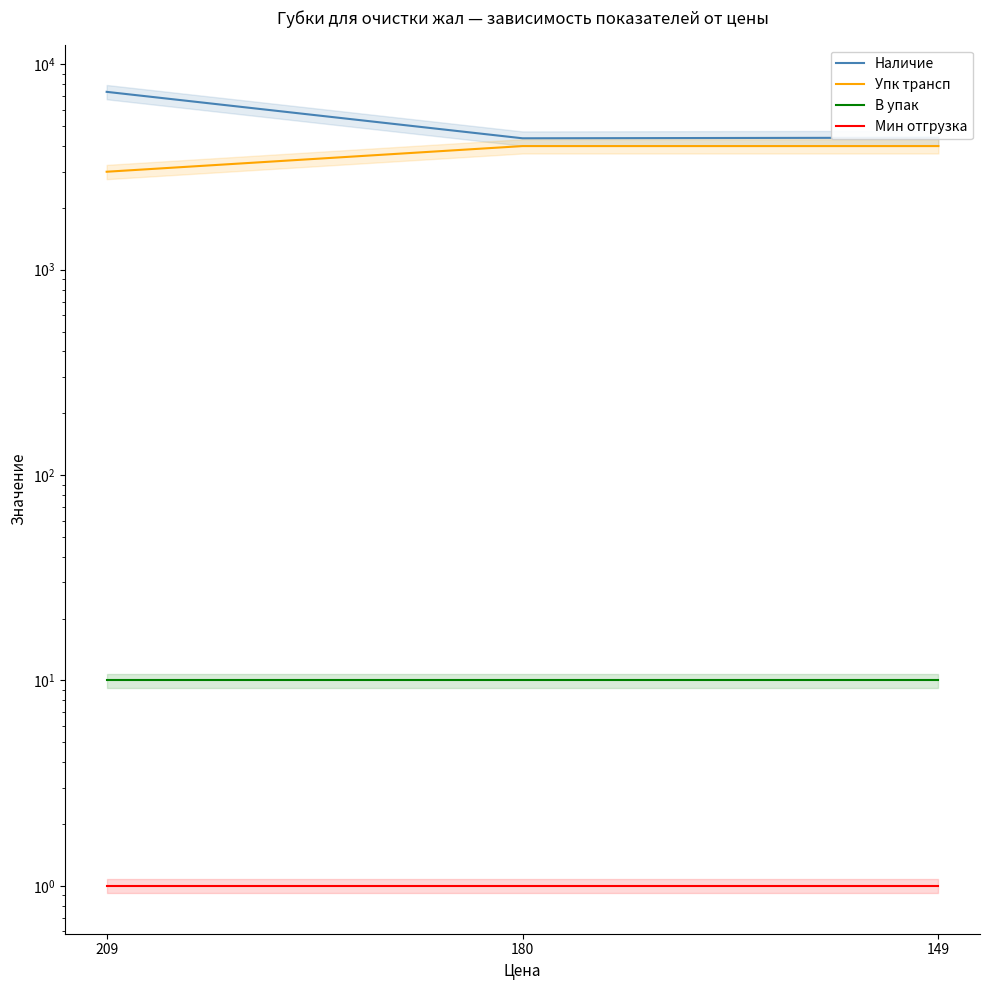

Reading left to right, what are all the values shown in this chart?

Наличие: 7347	4365	4395
Упк трансп: 3000	4000	4000
В упак: 10	10	10
Мин отгрузка: 1	1	1